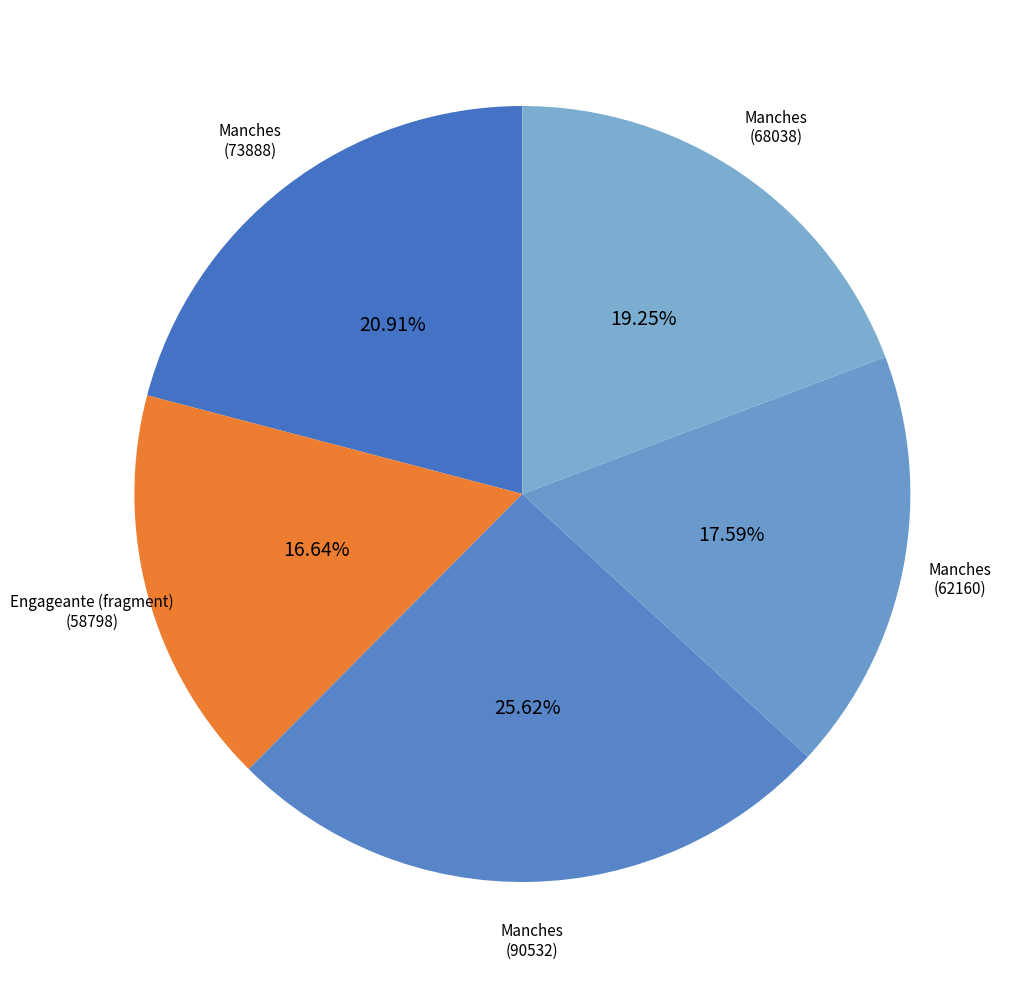

Does any single category account for the majority?

No